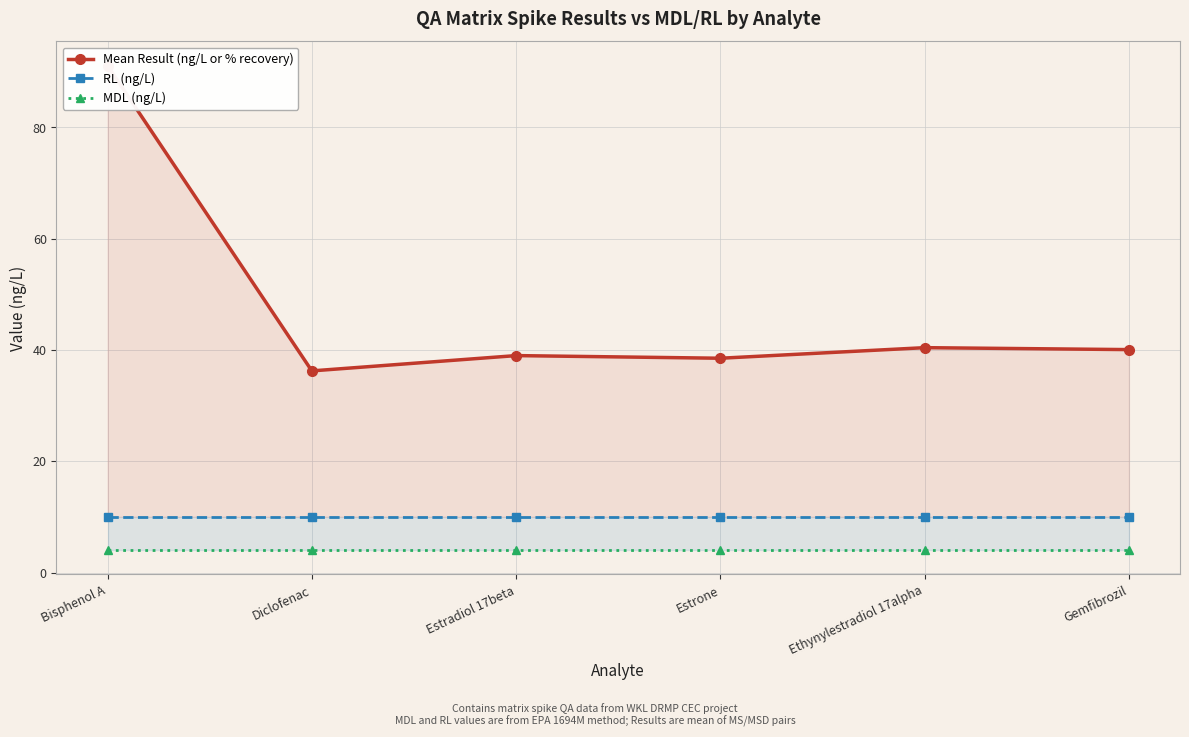

True or false: MDL (ng/L) and Mean Result (ng/L or % recovery) intersect in this chart.

False